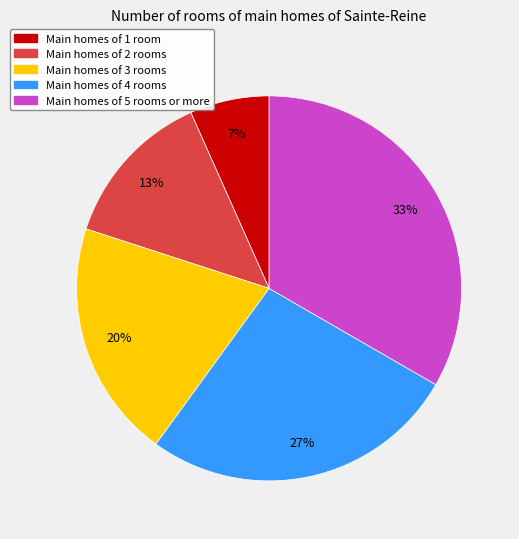

How many segments does this pie chart have?

5